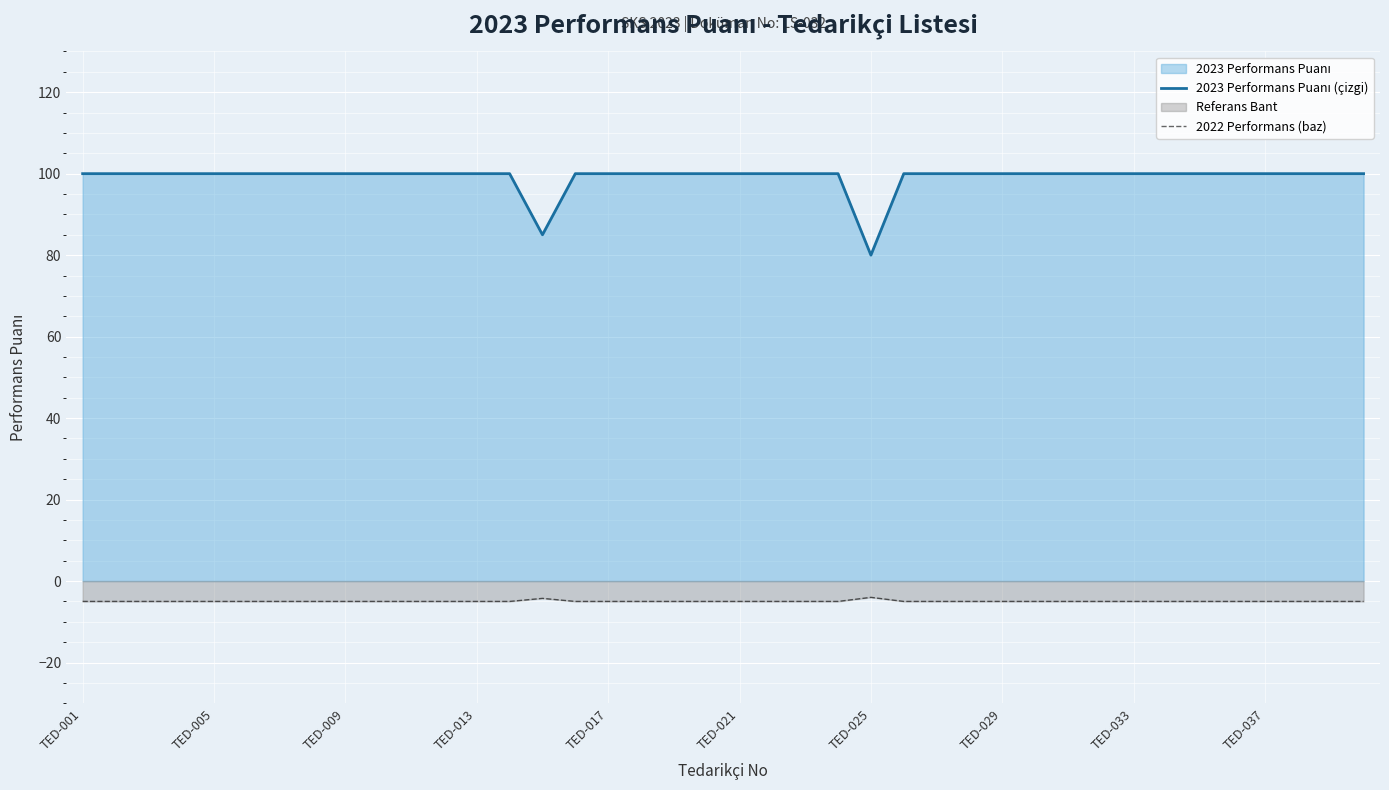

How many lines are shown in the chart?

2